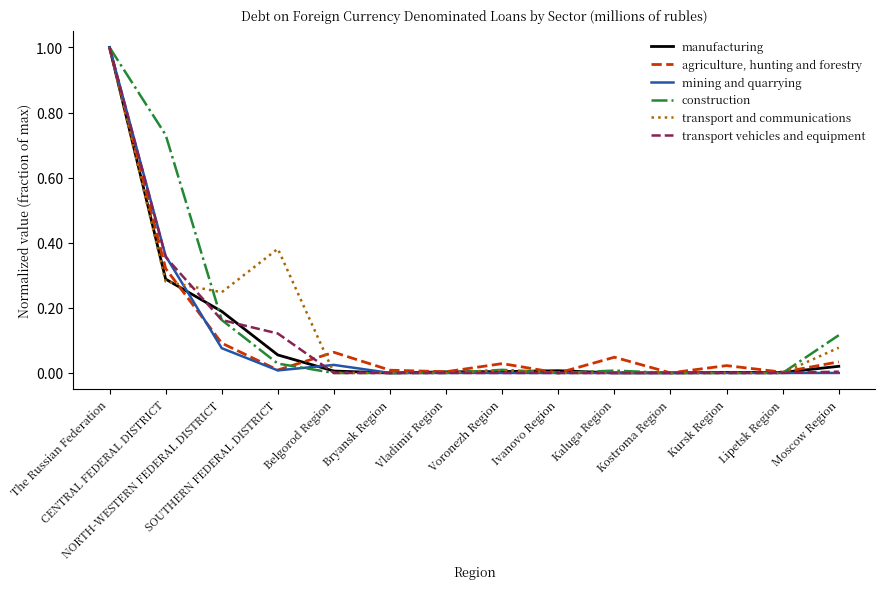

Which label corresponds to the largest value in the chart?

The Russian Federation